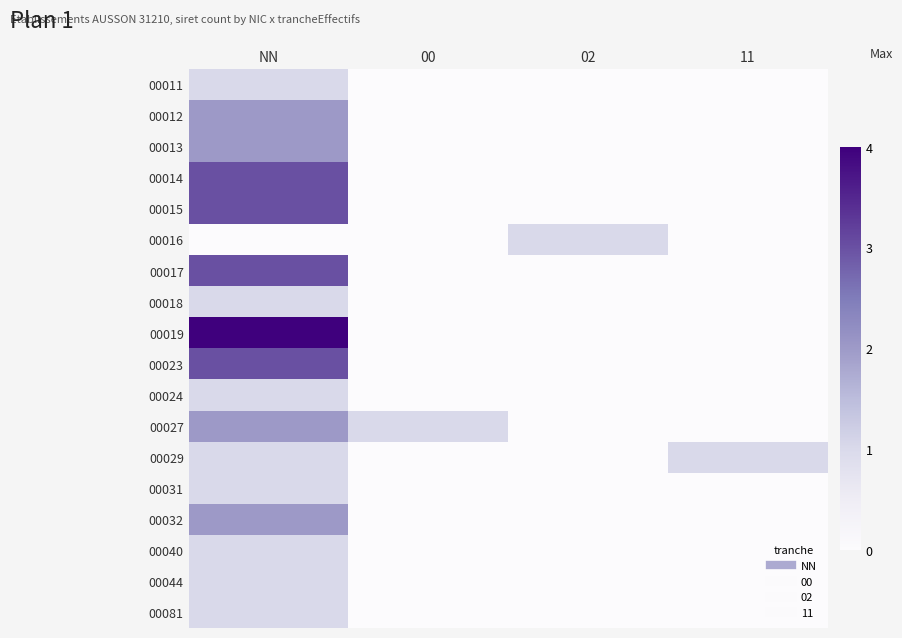

At which category is the sum across all series the highest?

NN